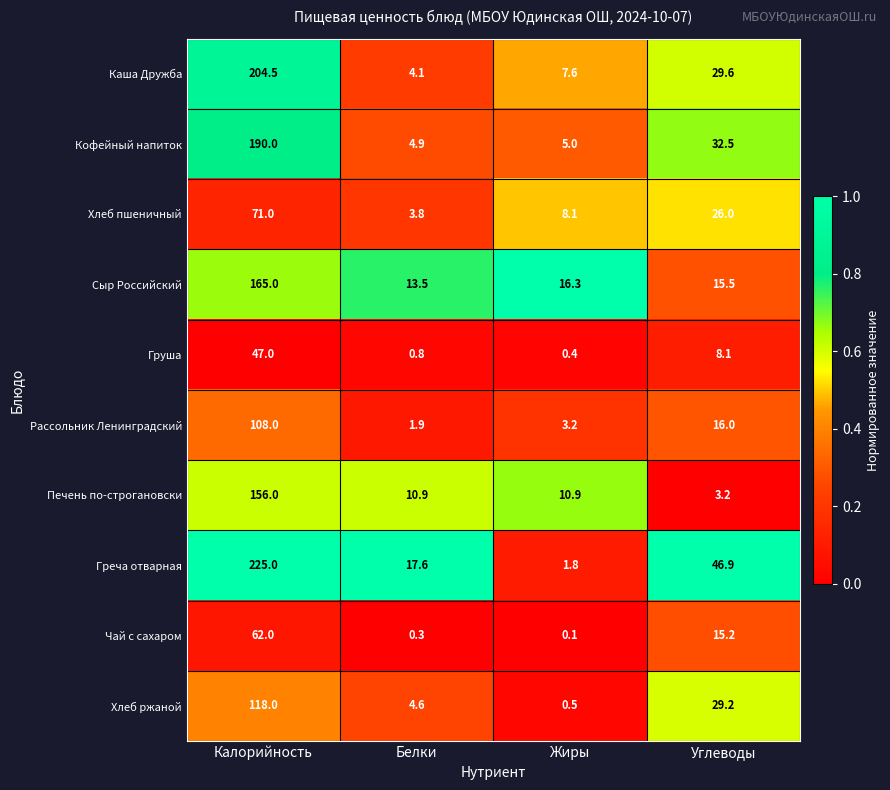

Rank the series at Калорийность from highest to lowest value.

Греча отварная, Каша Дружба, Кофейный напиток, Сыр Российский, Печень по-строгановски, Хлеб ржаной, Рассольник Ленинградский, Хлеб пшеничный, Чай с сахаром, Груша